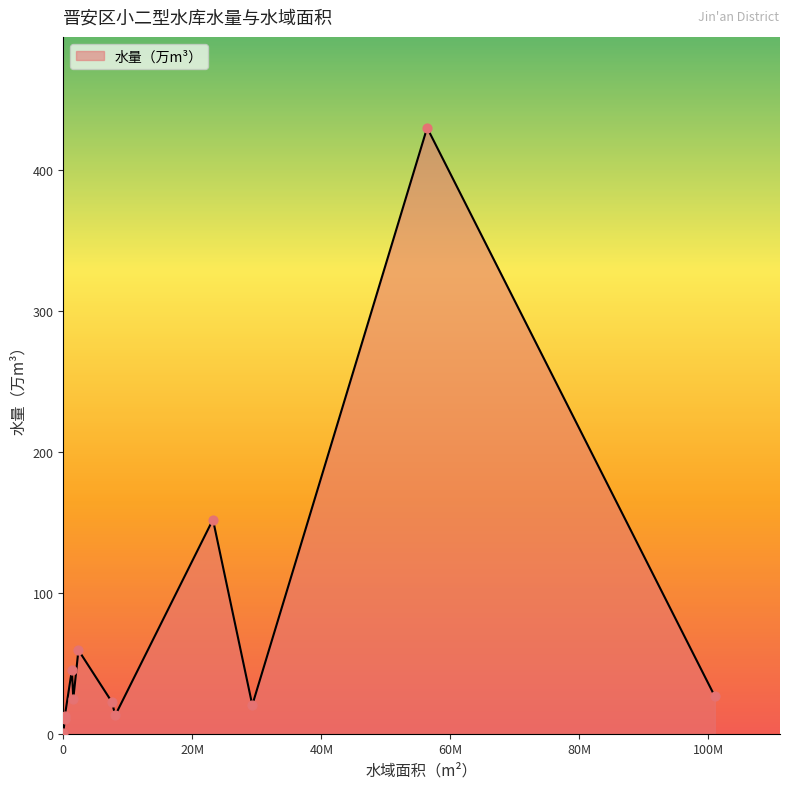

Between 竹坑水库 and 月洋水库, which is larger?

月洋水库